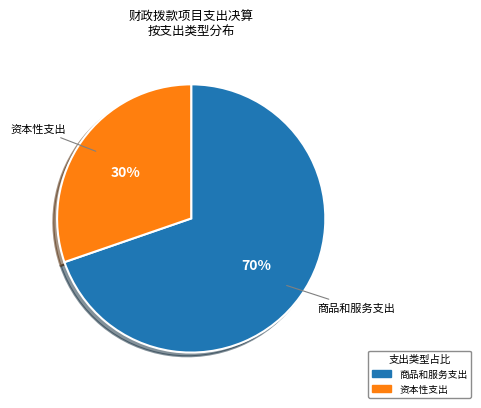

What is the ratio of the value at 资本性支出 to the value at 商品和服务支出?

0.4